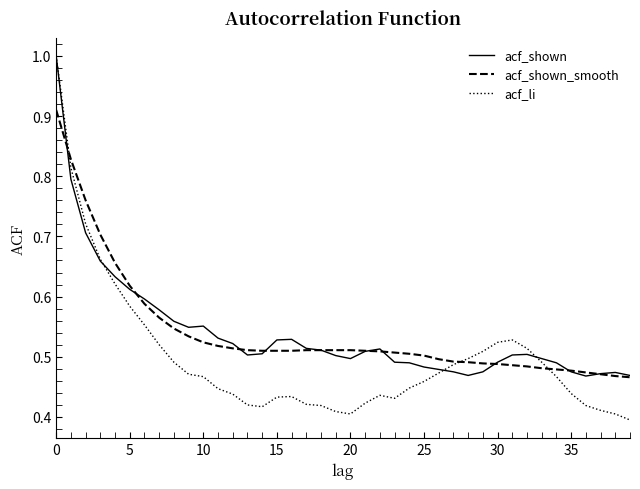

At which category does acf_li reach its first local valley?

14